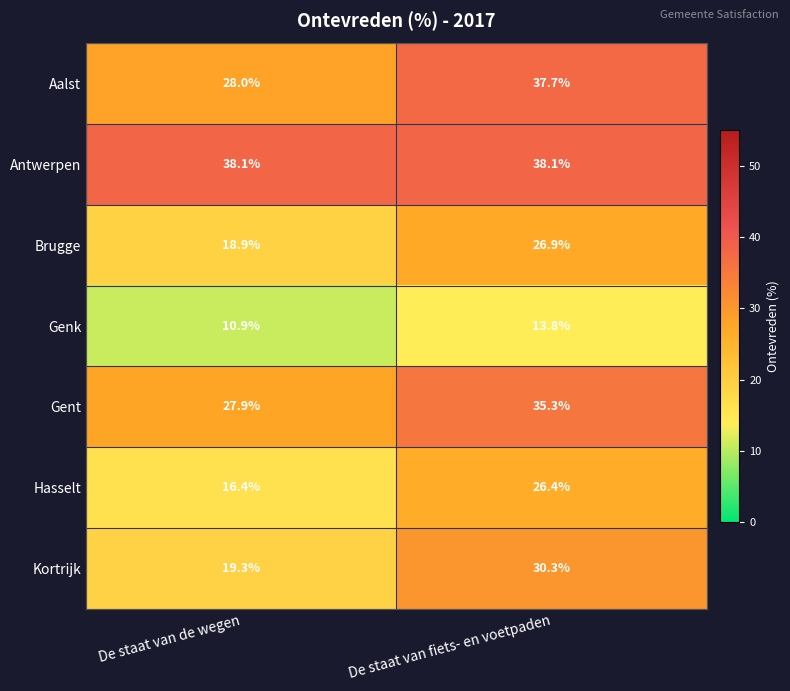

True or false: Kortrijk has a value of 30.3 at De staat van fiets- en voetpaden.

True